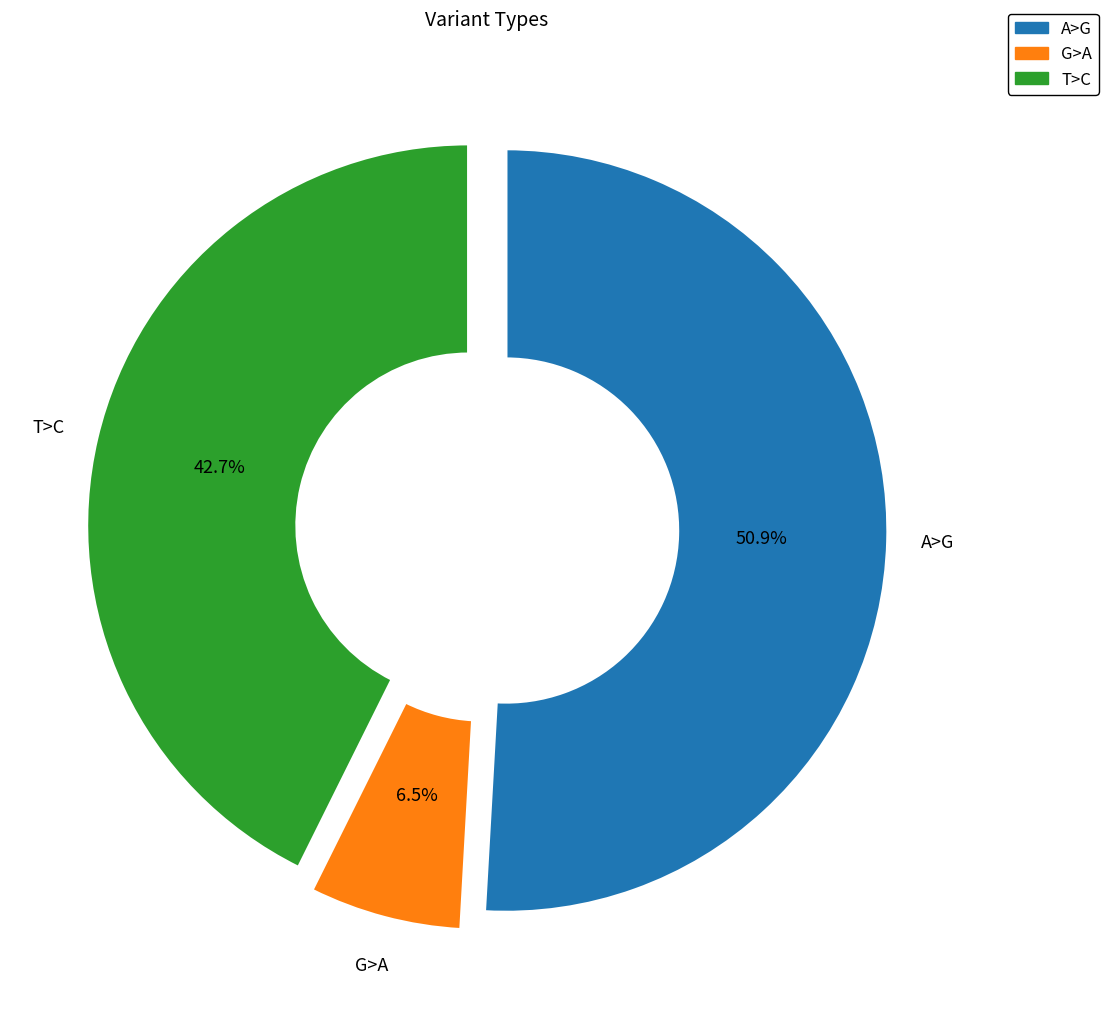

To the nearest percent, what is the average slice percentage?

33%